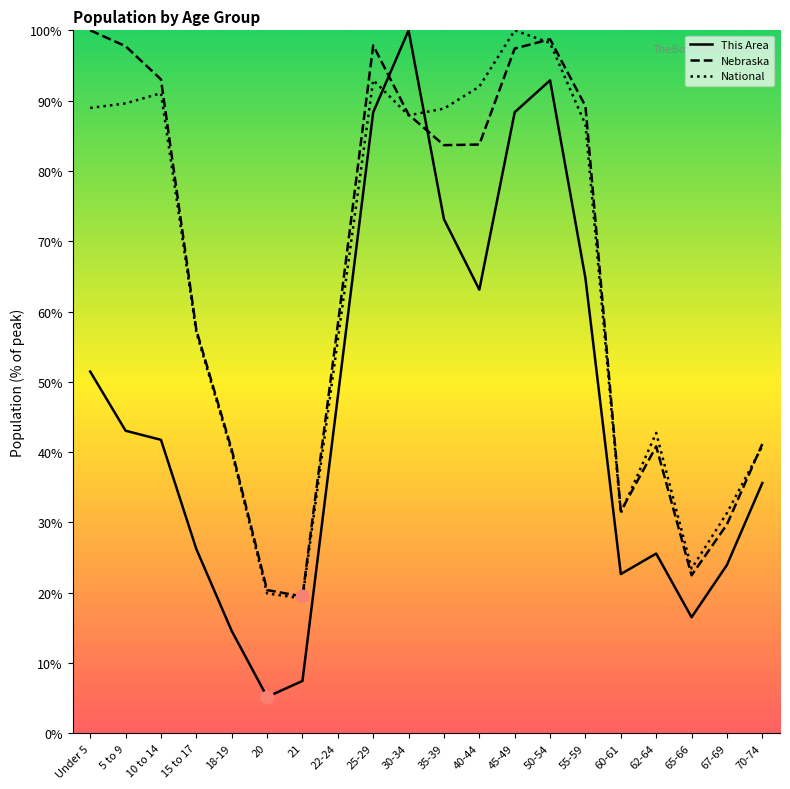

What is the total value across all series at 55-59?

240.5